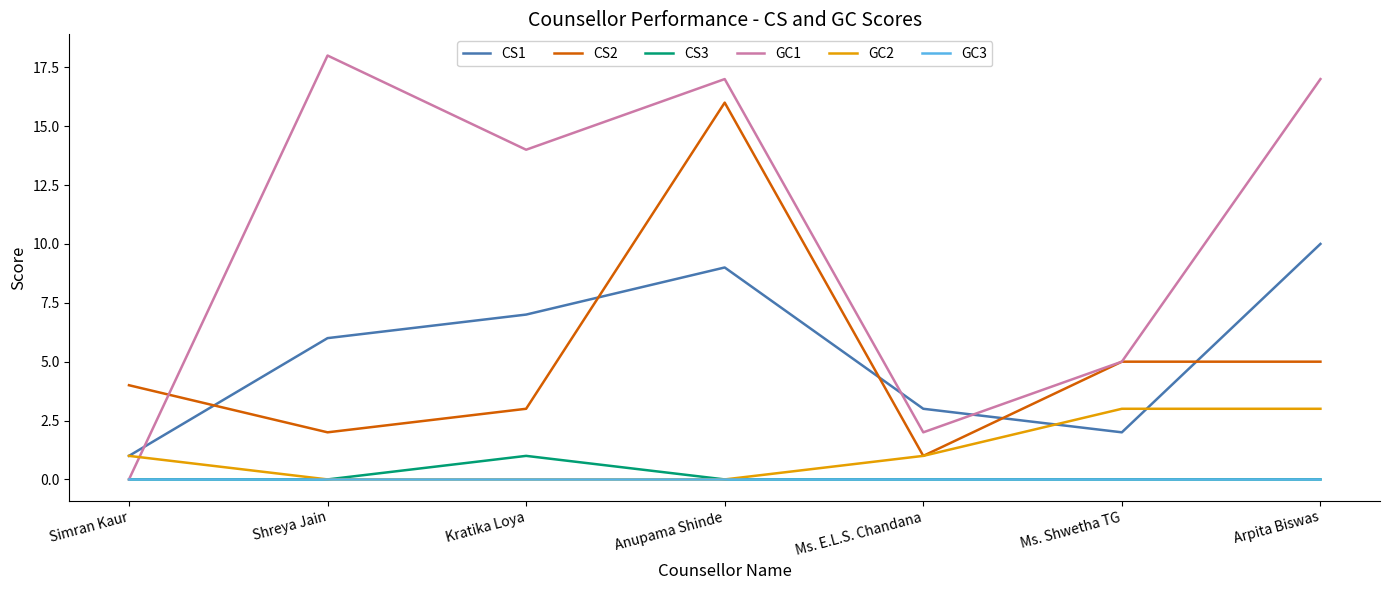

What are all the series names shown in the legend?

CS1, CS2, CS3, GC1, GC2, GC3